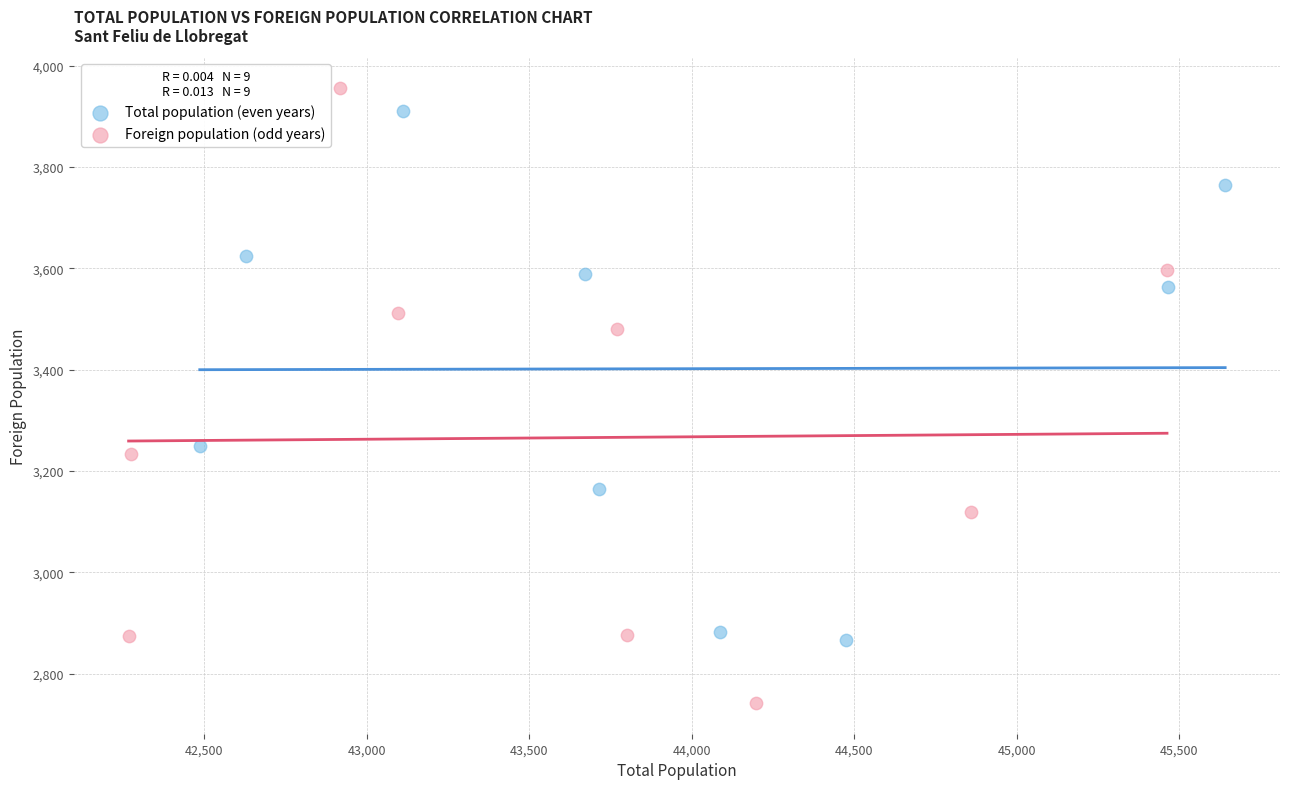

Which series has the widest spread of Y values?

Foreign population (odd years)